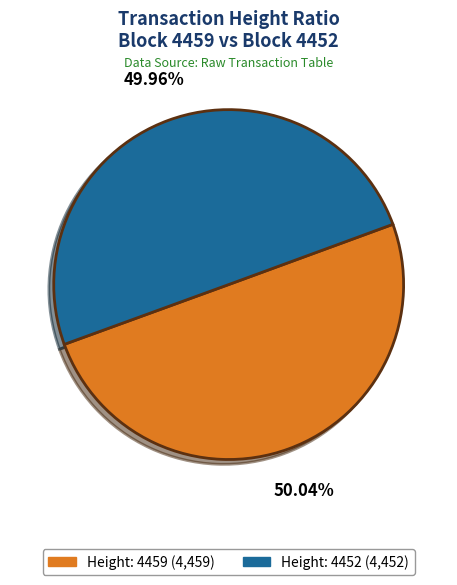

Is the sum of Height: 4459 and Height: 4452 greater than half?

Yes